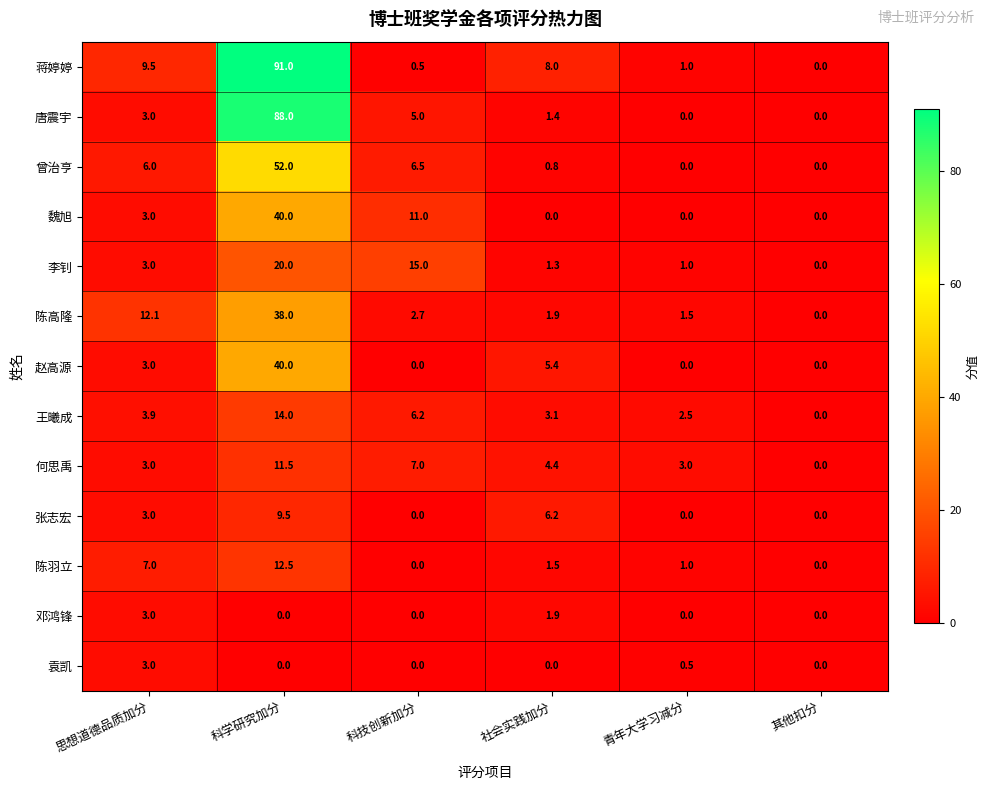

The 唐震宇 series shows 0.0 at 青年大学习减分. True or false?

True